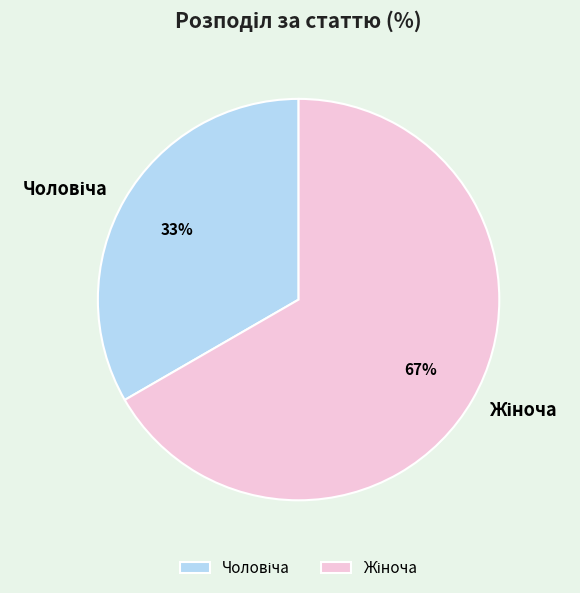

Does any single category account for the majority?

Yes